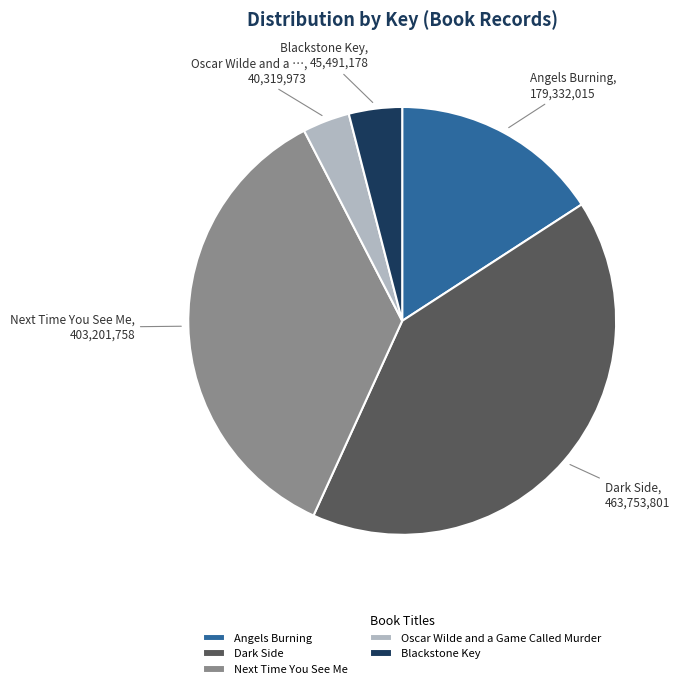

True or false: Next Time You See Me accounts for 29% of the total.

False